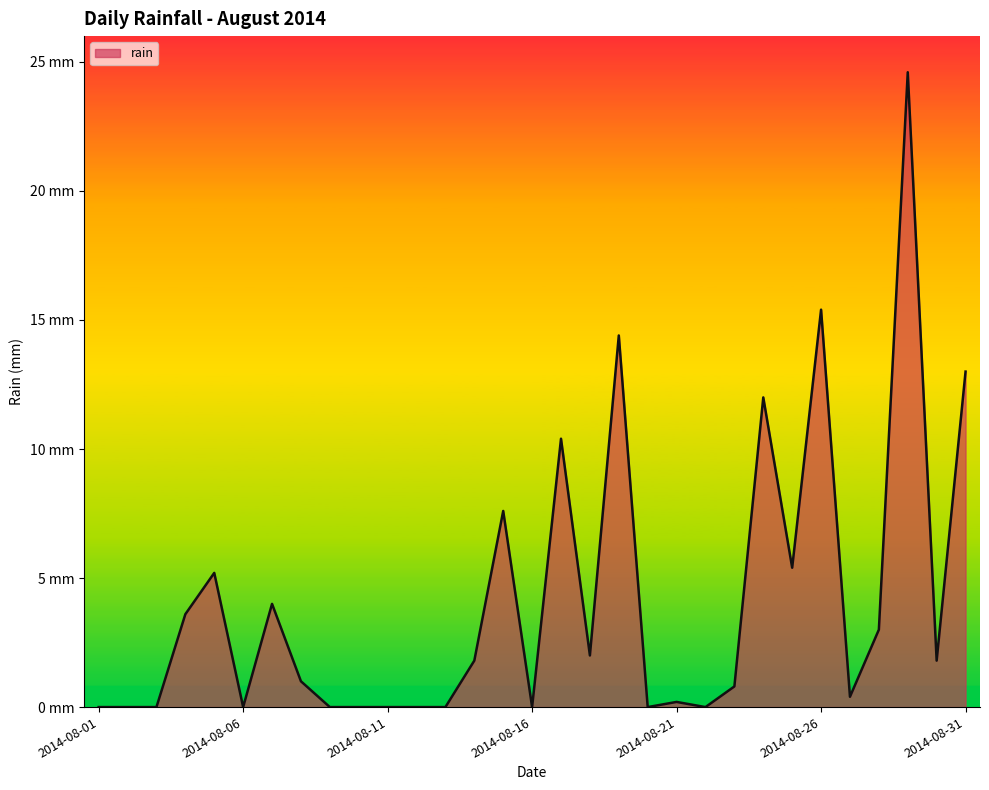

Reading left to right, what are all the values shown in this chart?

0.0	0.0	0.0	3.6	5.2	0.0	4.0	1.0	0.0	0.0	0.0	0.0	0.0	1.8	7.6	0.0	10.4	2.0	14.4	0.0	0.2	0.0	0.8	12.0	5.4	15.4	0.4	3.0	24.6	1.8	13.0